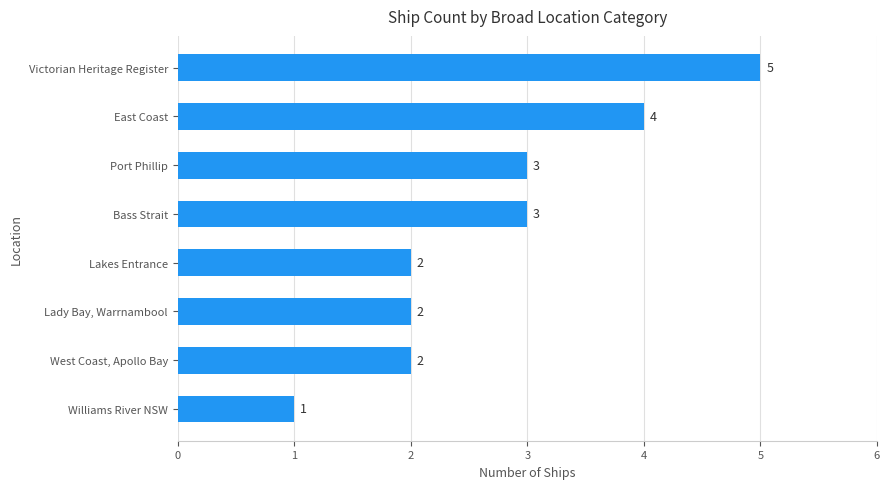

Between Lady Bay, Warrnambool and Victorian Heritage Register, which is larger?

Victorian Heritage Register